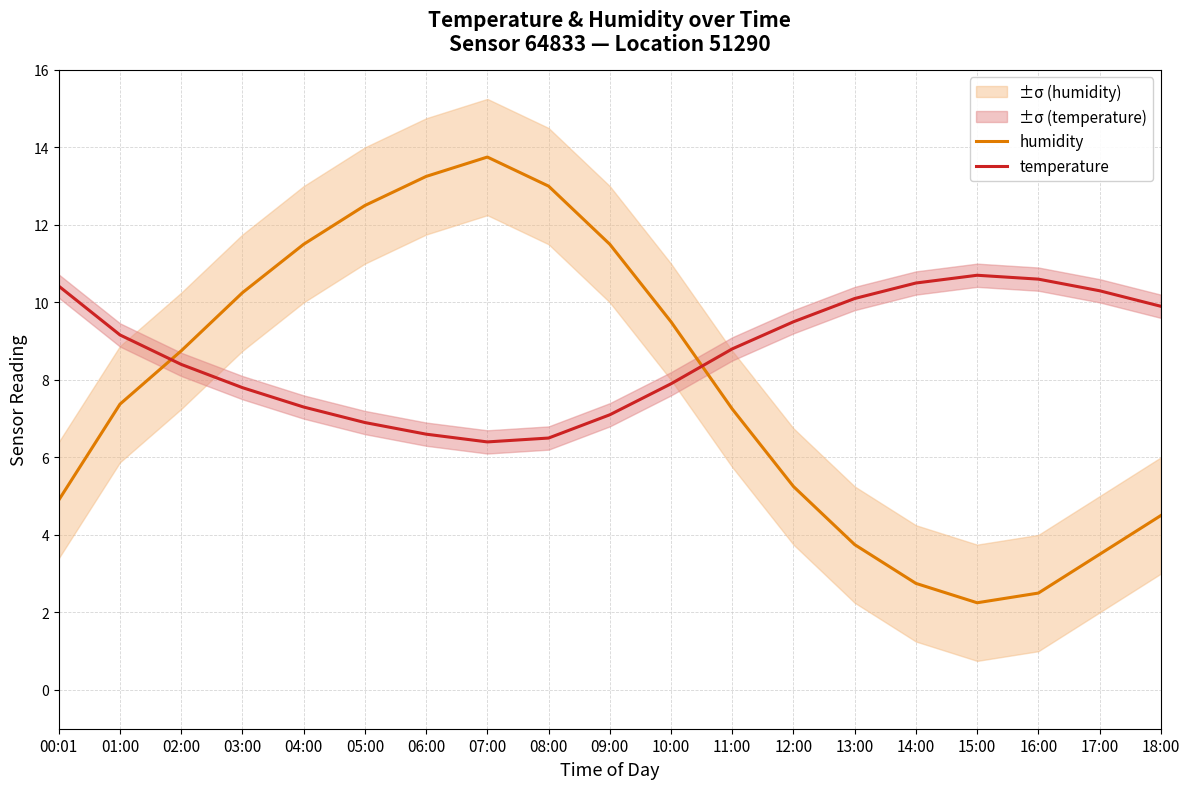

At how many categories does at least one series exceed 9?

17